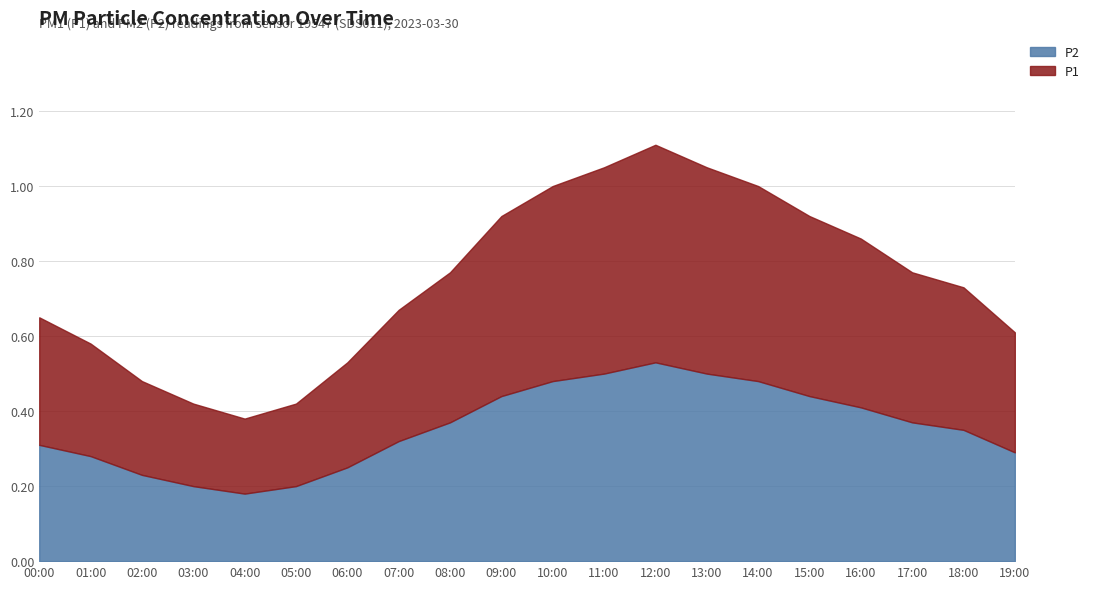

True or false: P1 and P2 cross at least once.

False